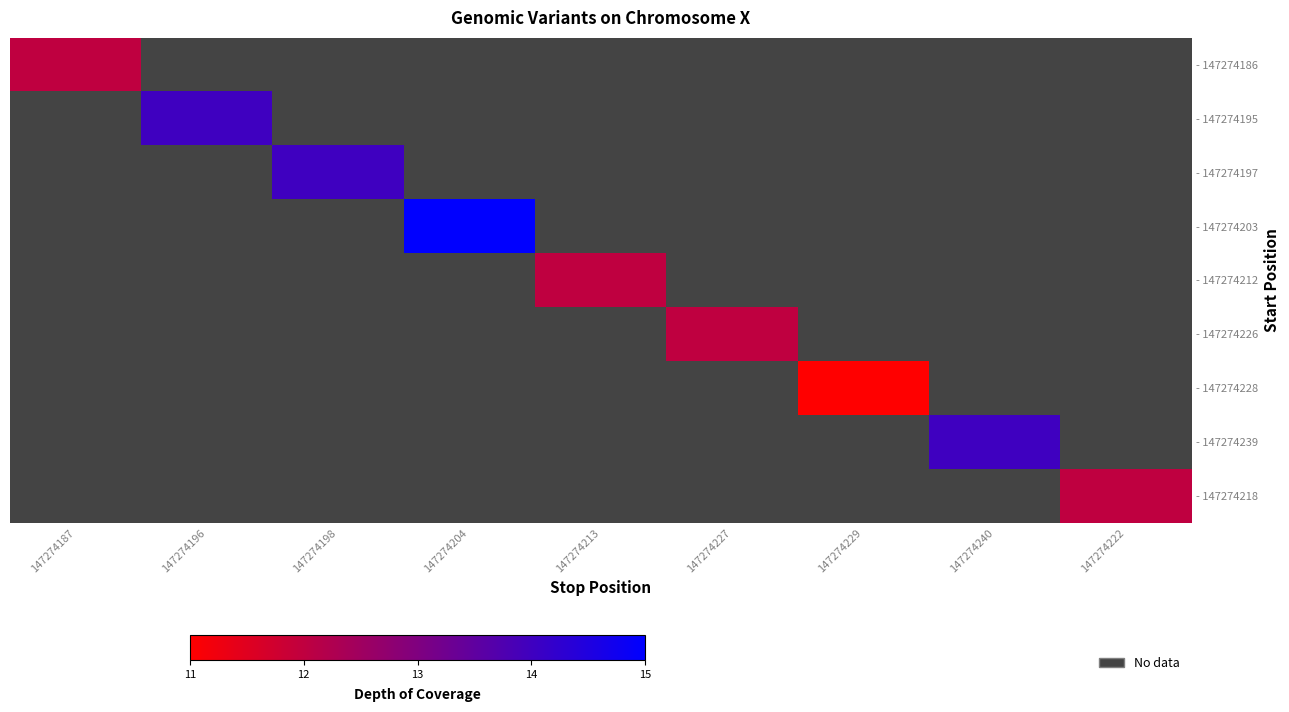

Is it true that - 147274197 equals 3.0 at 147274198?

False